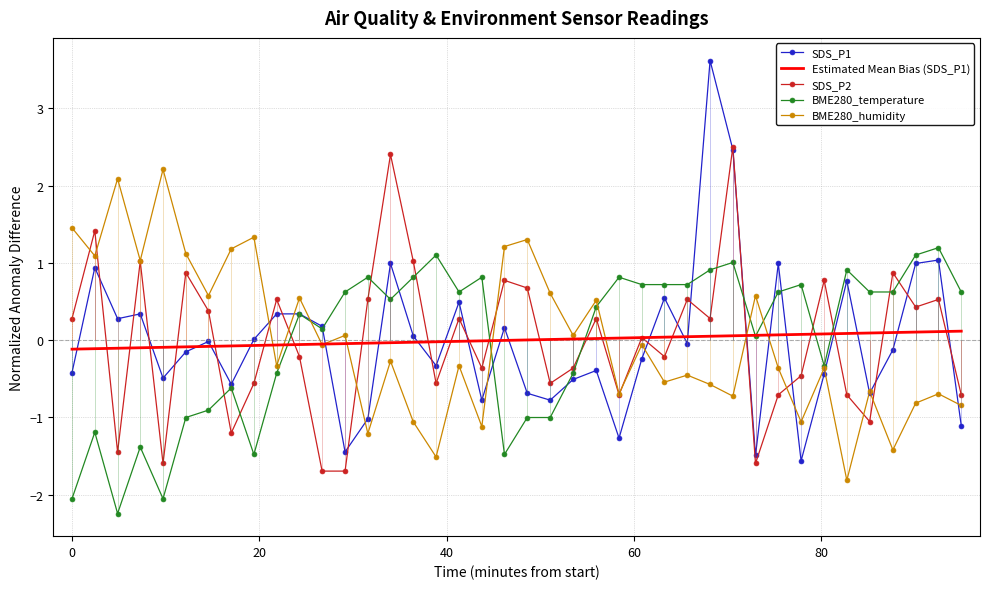

How many categories are shown in the chart?

40